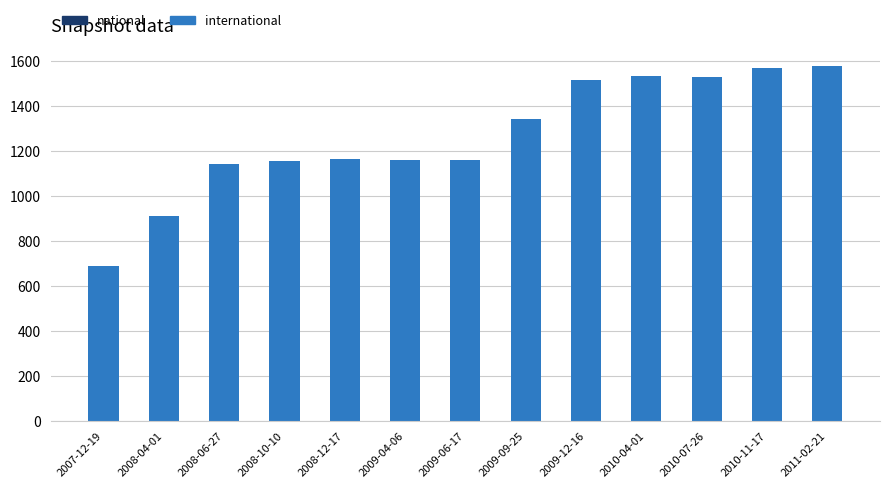

Which series has the largest total across all categories?

international